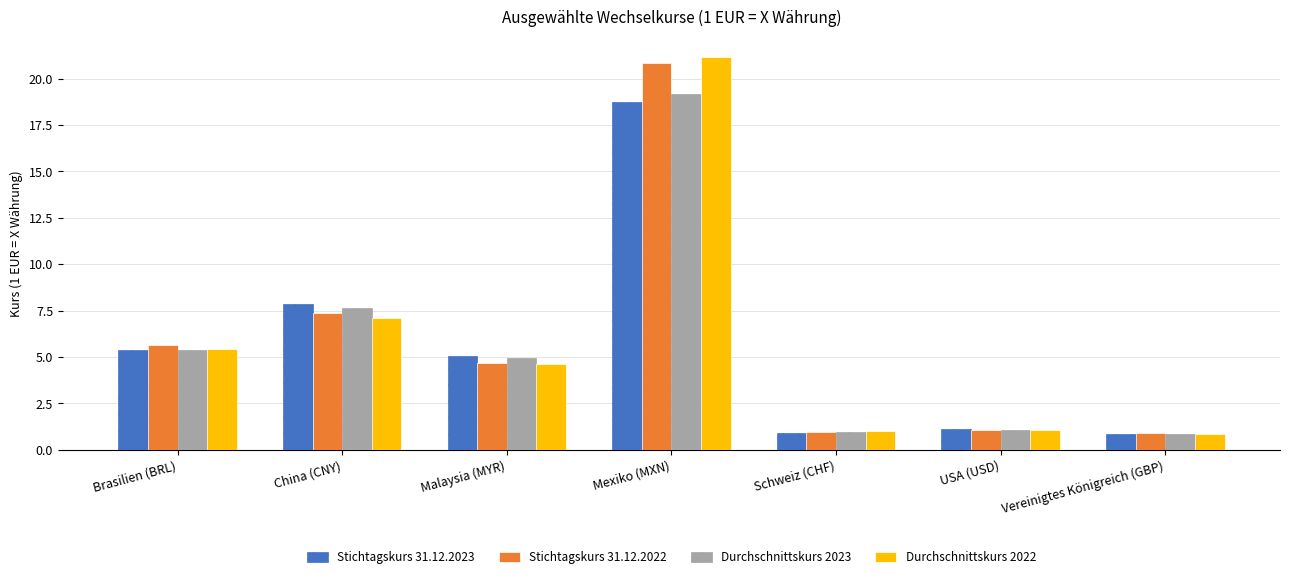

What is the highest value of the Durchschnittskurs 2022 series?

21.2